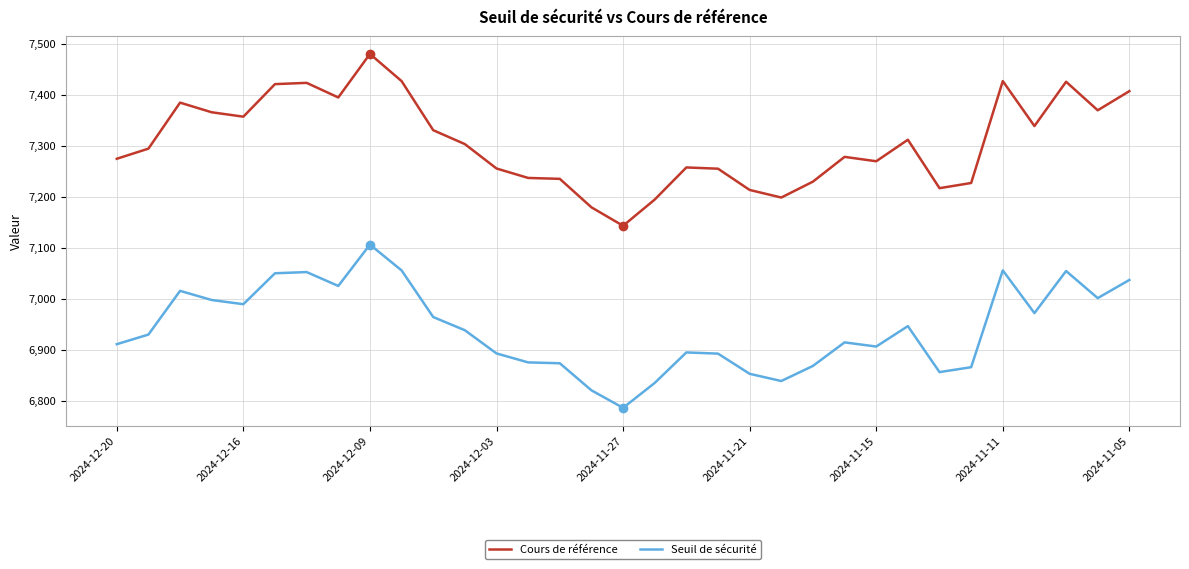

Which series has the largest total across all categories?

Cours de référence